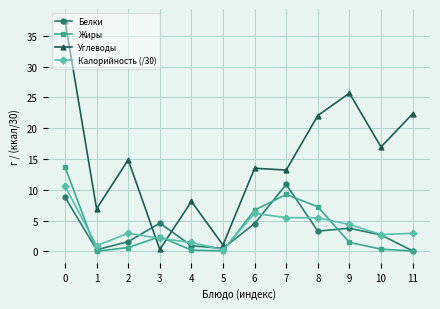

At 8, list the series in order from largest to smallest.

Углеводы, Жиры, Калорийность (/30), Белки